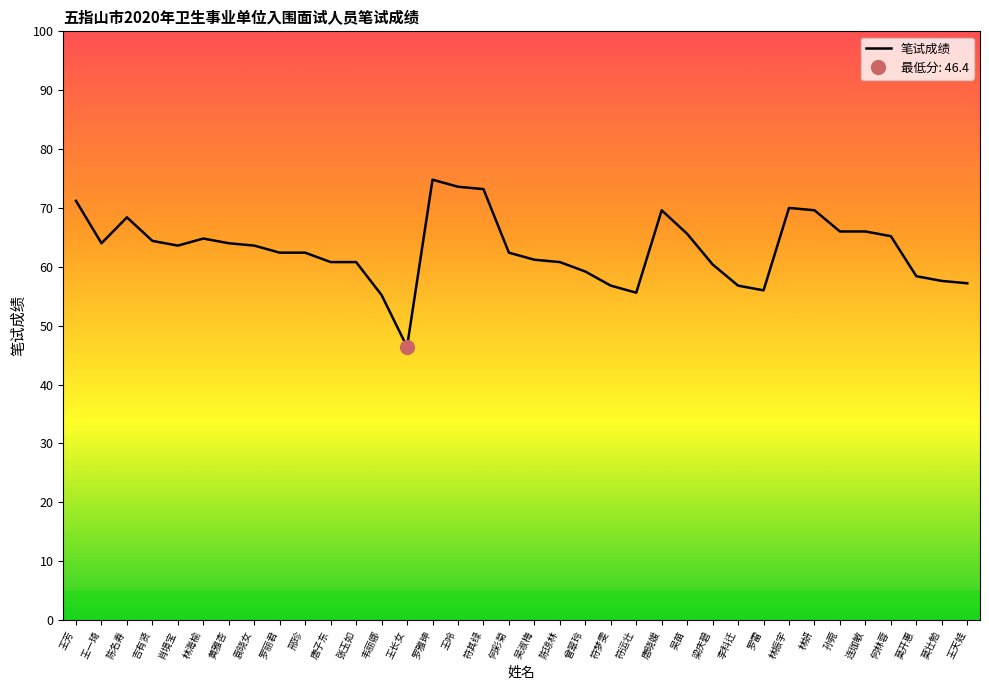

Reading left to right, transcribe all the data shown in this chart.

71.2	64.0	68.4	64.4	63.6	64.8	64.0	63.6	62.4	62.4	60.8	60.8	55.2	46.4	74.8	73.6	73.2	62.4	61.2	60.8	59.2	56.8	55.6	69.6	65.6	60.4	56.8	56.0	70.0	69.6	66.0	66.0	65.2	58.4	57.6	57.2